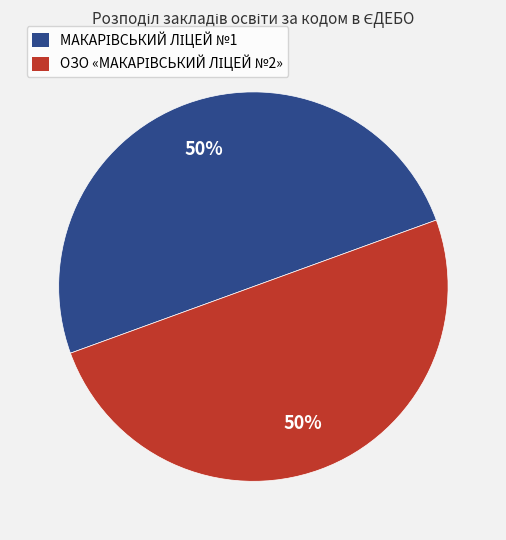

To the nearest percent, what is the average slice percentage?

50%